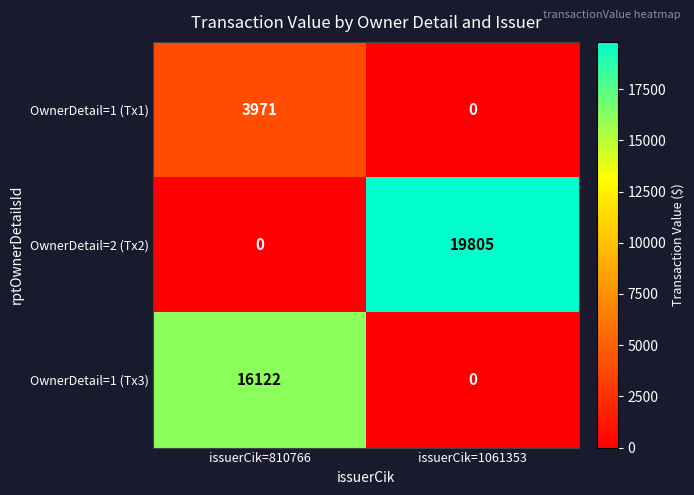

Where is OwnerDetail=2 (Tx2) nearest to the value 9902?

issuerCik=810766